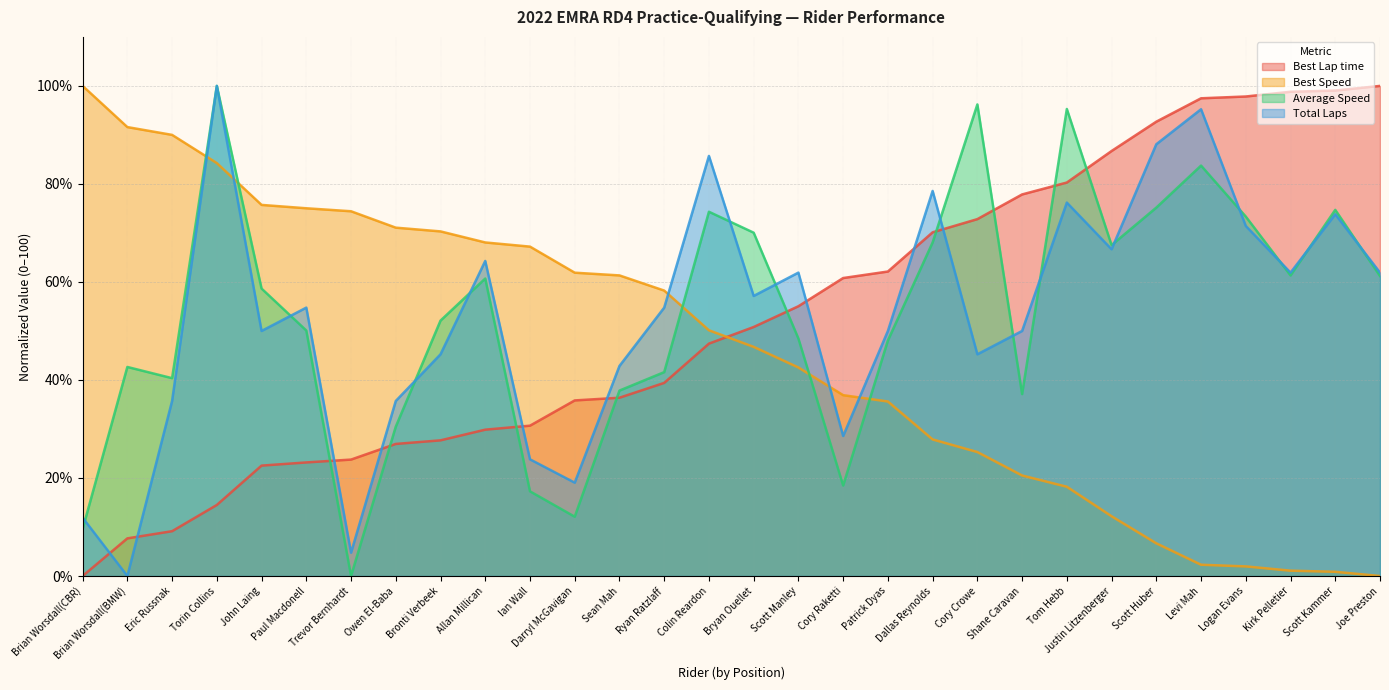

How many values in the Total Laps series are below 54?

14